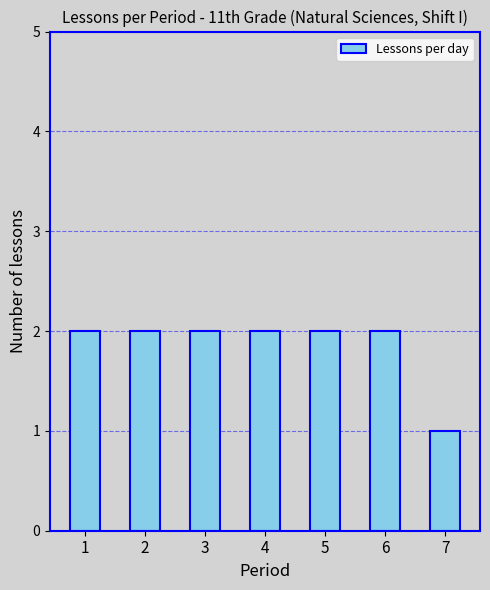

What is the sum of all values?

13